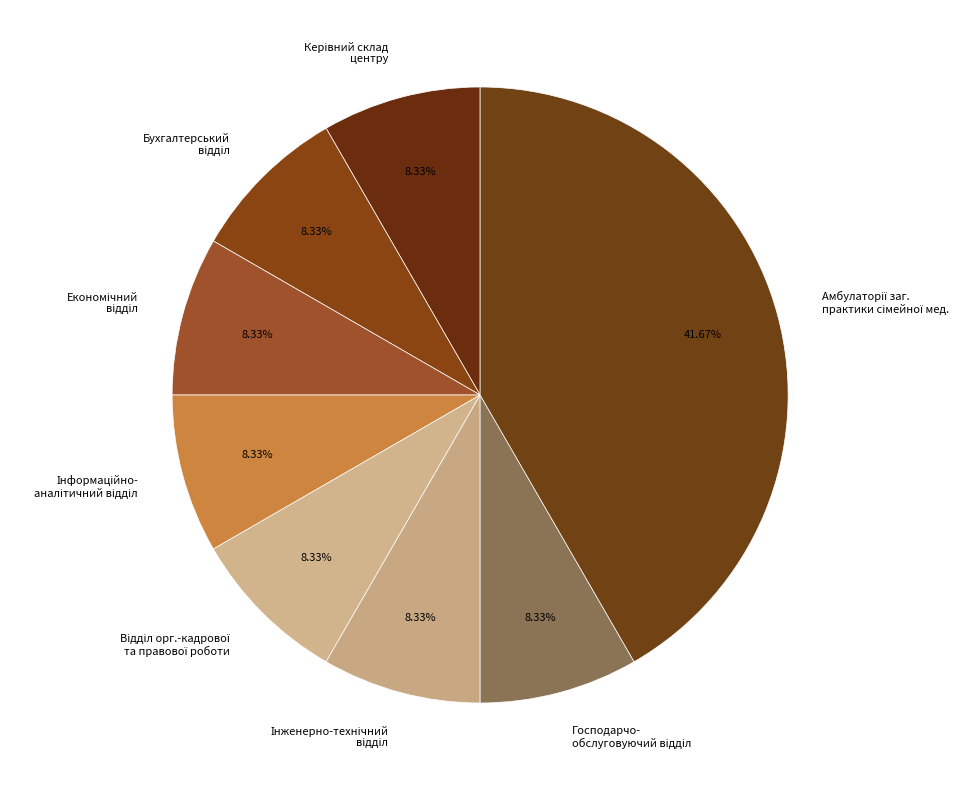

Is there any slice that represents more than half of the pie?

No